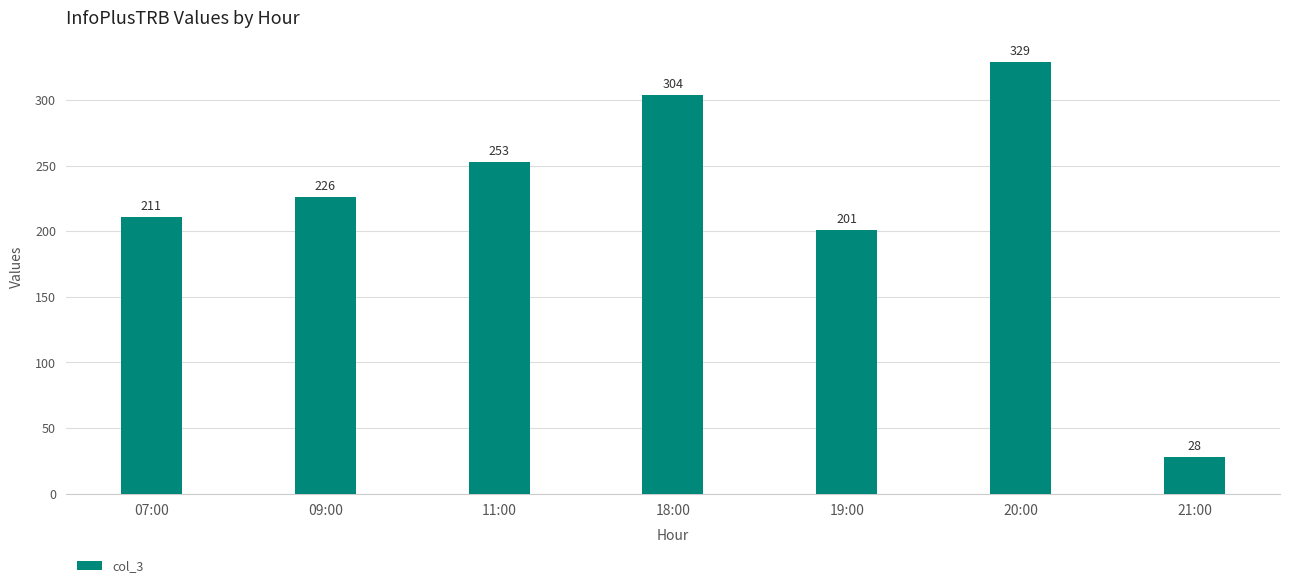

What is the label of the 1st bar from the left?

07:00